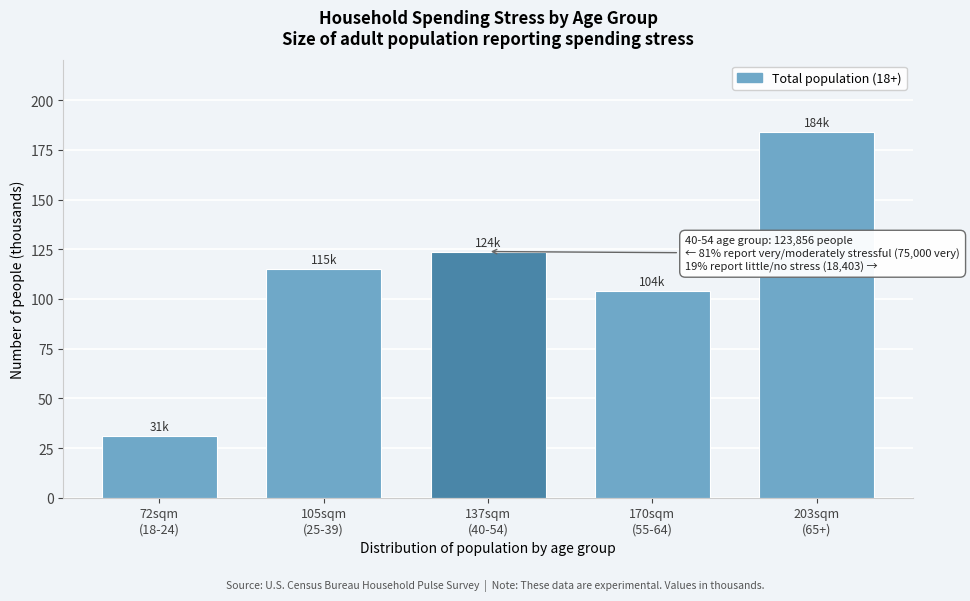

Reading left to right, extract all data points from this chart.

31.0	115.2	123.9	104.1	183.8